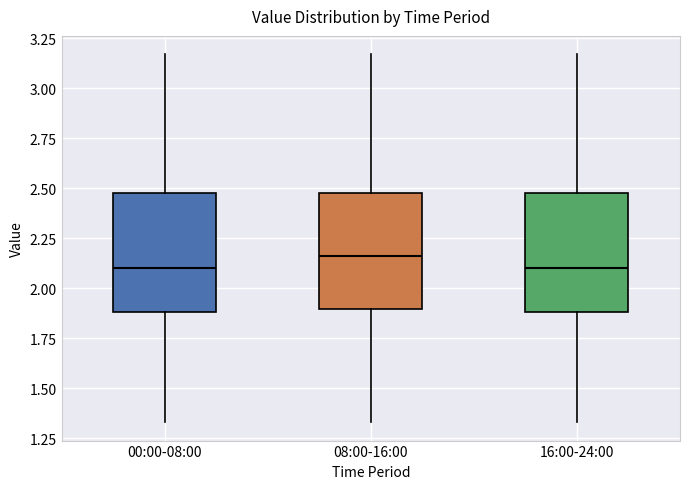

Reading left to right, transcribe this box plot: for each box, give where its median line is, the range the box spans, and where its two whiskers end, as read against the y-axis. The values are not printed on the chart, so give them approximately, as read against the axis.

00:00-08:00: median 2.10, box 1.90 to 2.50, whiskers 1.35 to 3.15
08:00-16:00: median 2.15, box 1.90 to 2.50, whiskers 1.35 to 3.15
16:00-24:00: median 2.10, box 1.90 to 2.50, whiskers 1.35 to 3.15